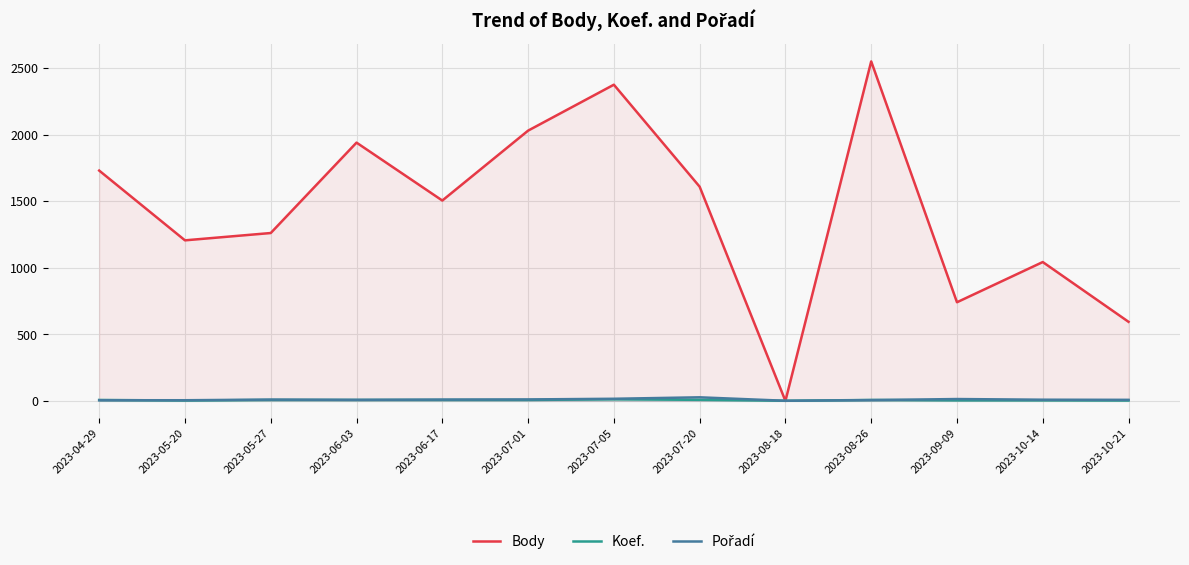

Reading left to right, what are all the values shown in this chart?

Body: 2023-04-29=1730	2023-05-20=1206	2023-05-27=1261	2023-06-03=1940	2023-06-17=1505	2023-07-01=2030	2023-07-05=2375	2023-07-20=1609	2023-08-18=0	2023-08-26=2550	2023-09-09=741	2023-10-14=1043	2023-10-21=594
Koef.: 2023-04-29=7	2023-05-20=3	2023-05-27=7	2023-06-03=7	2023-06-17=7	2023-07-01=7	2023-07-05=12	2023-07-20=8	2023-08-18=1	2023-08-26=7	2023-09-09=4	2023-10-14=4	2023-10-21=3
Pořadí: 2023-04-29=5	2023-05-20=5	2023-05-27=10	2023-06-03=8	2023-06-17=10	2023-07-01=11	2023-07-05=16	2023-07-20=27	2023-08-18=1	2023-08-26=6	2023-09-09=14	2023-10-14=9	2023-10-21=8